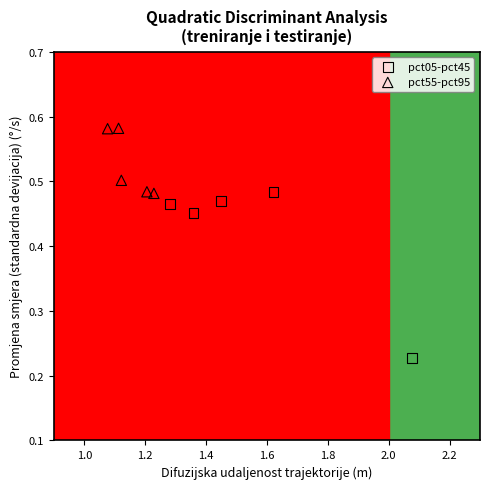

Which series contains the highest Y value?

pct55-pct95